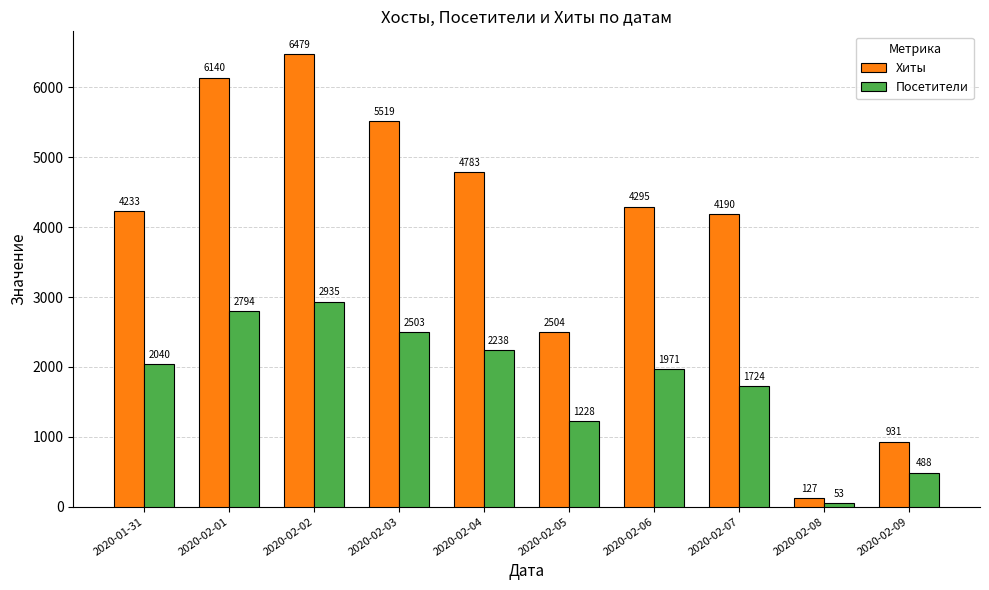

What are all the series names shown in the legend?

Хиты, Посетители